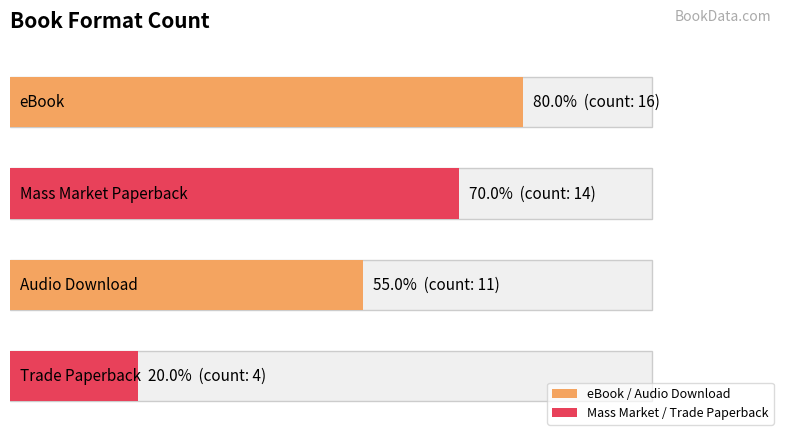

Is it true that the value at eBook is 16?

True